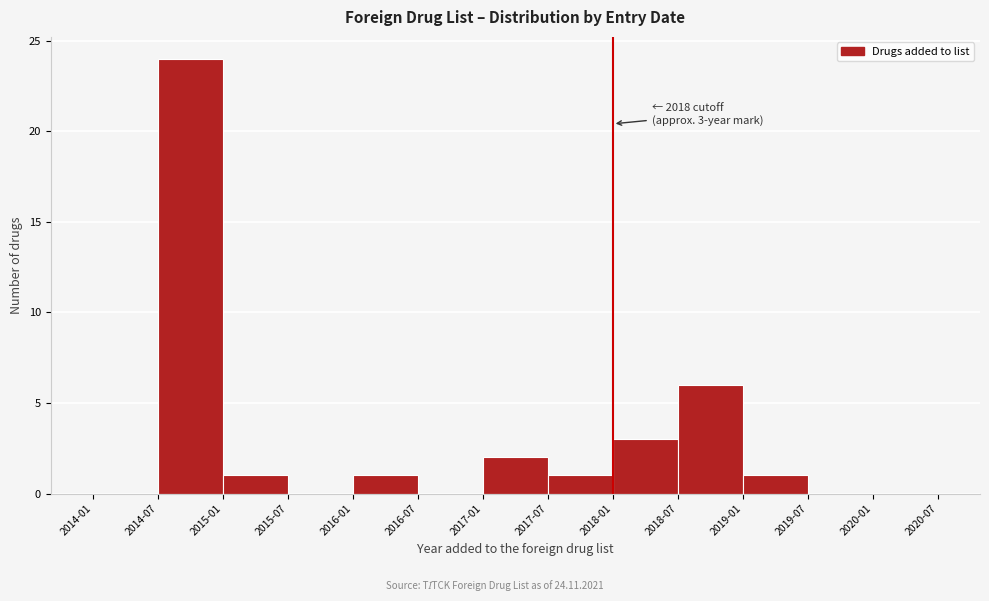

Reading right to left, extract all data points from this chart.

2020-01=0	2019-07=0	2019-01=1	2018-07=6	2018-01=3	2017-07=1	2017-01=2	2016-07=0	2016-01=1	2015-07=0	2015-01=1	2014-07=24	2014-01=0